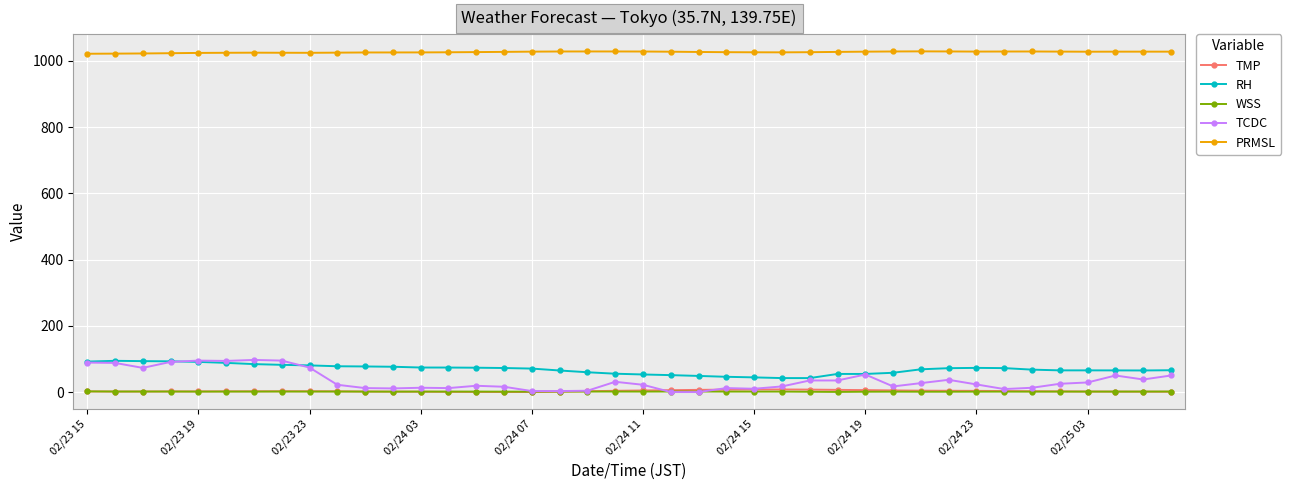

Is this an area chart (filled region under the line)?

No